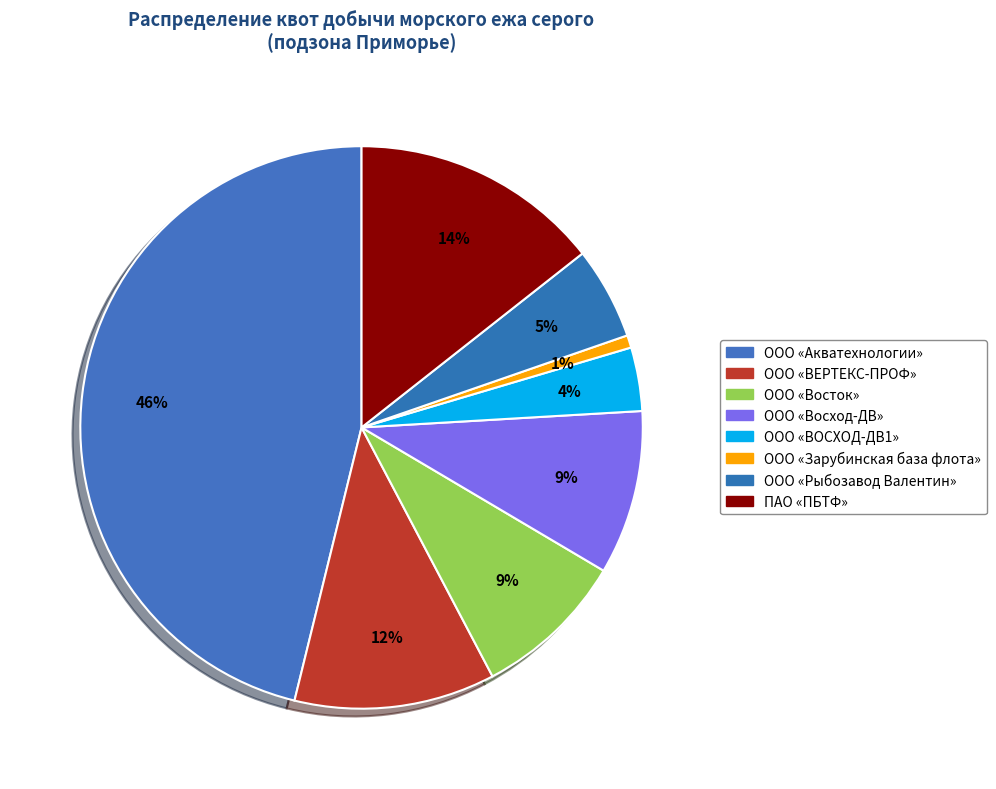

Does any single category account for the majority?

No